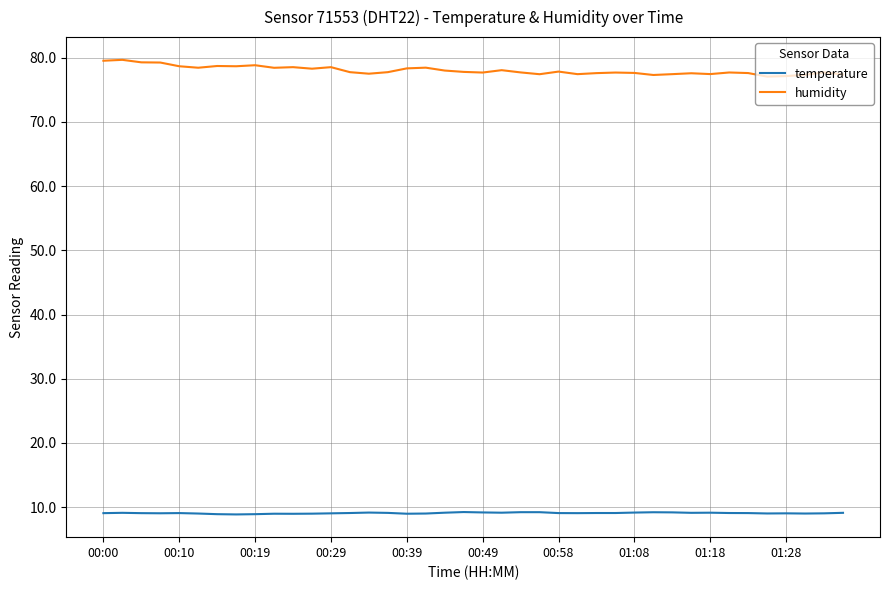

In humidity, how many points are lower than both neighbors (excluding endpoints)?

11